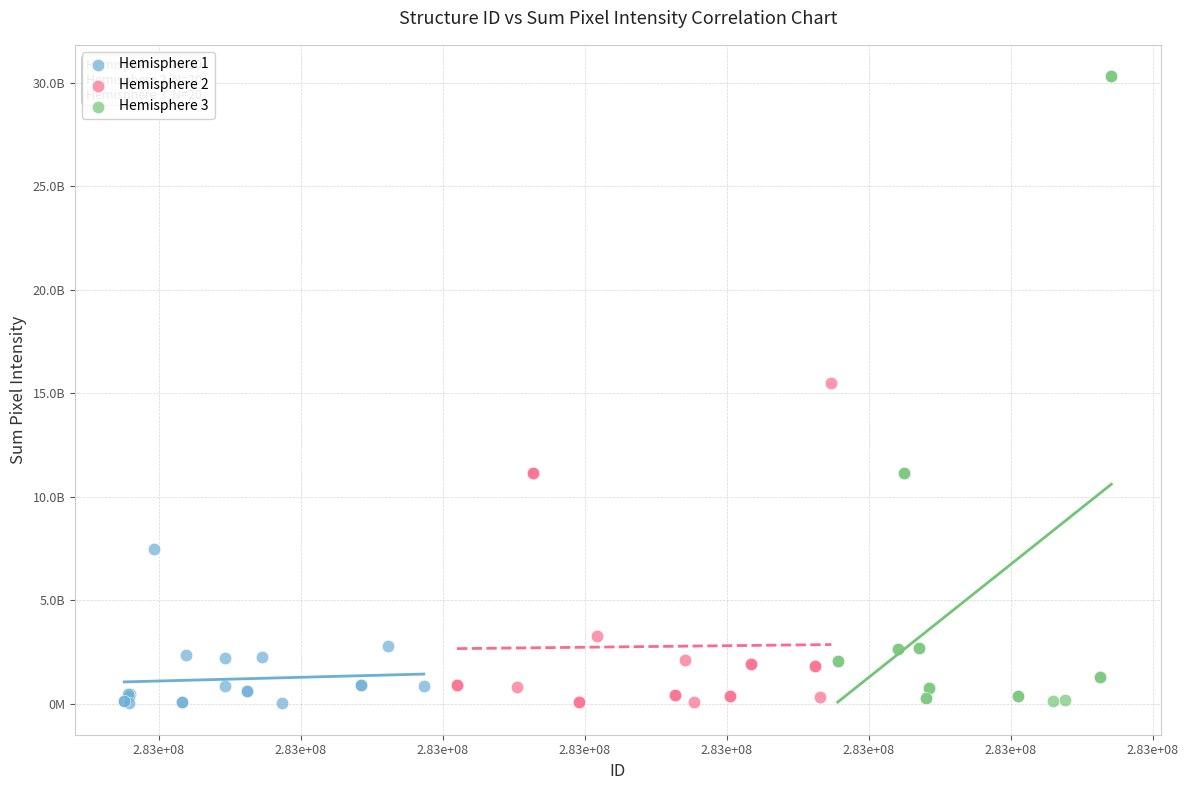

What are all the series names shown in the legend?

Hemisphere 1, Hemisphere 2, Hemisphere 3